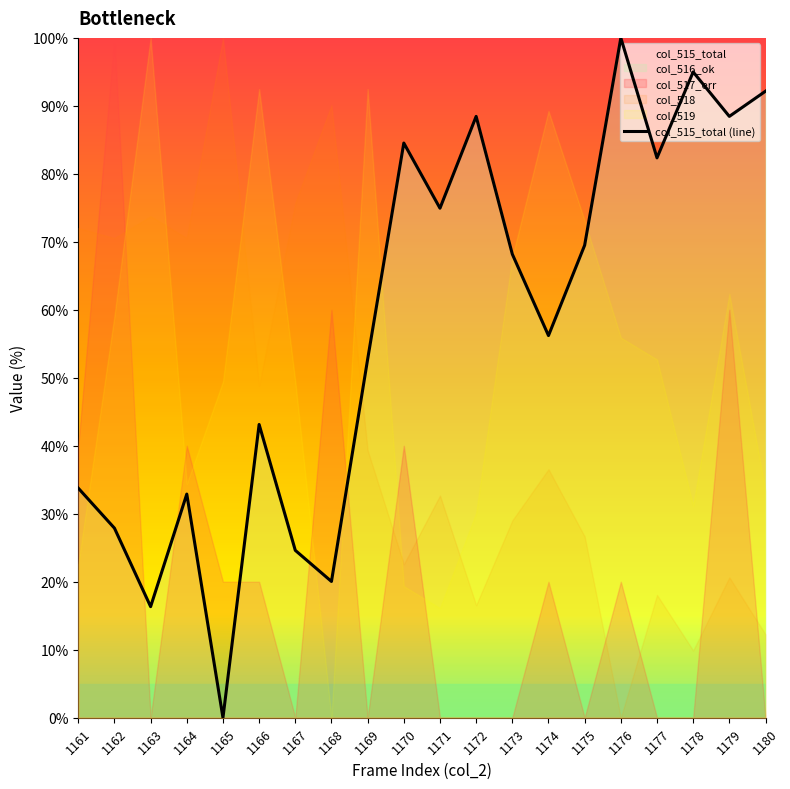

What is the average value?

57.6